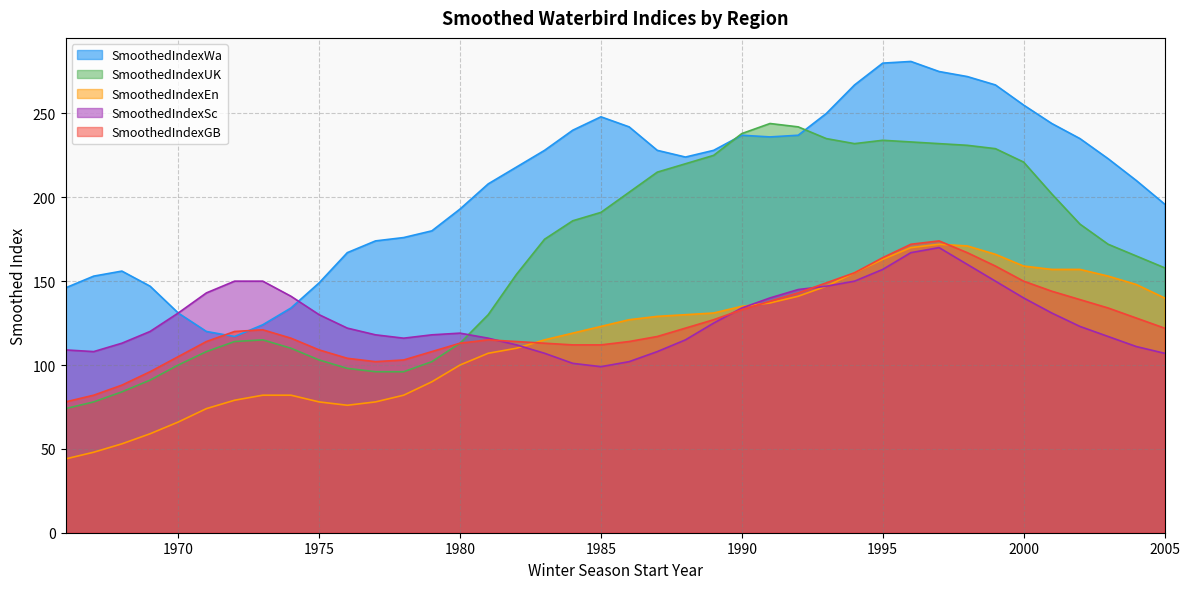

True or false: SmoothedIndexUK has a value of 96 at 1978.

True